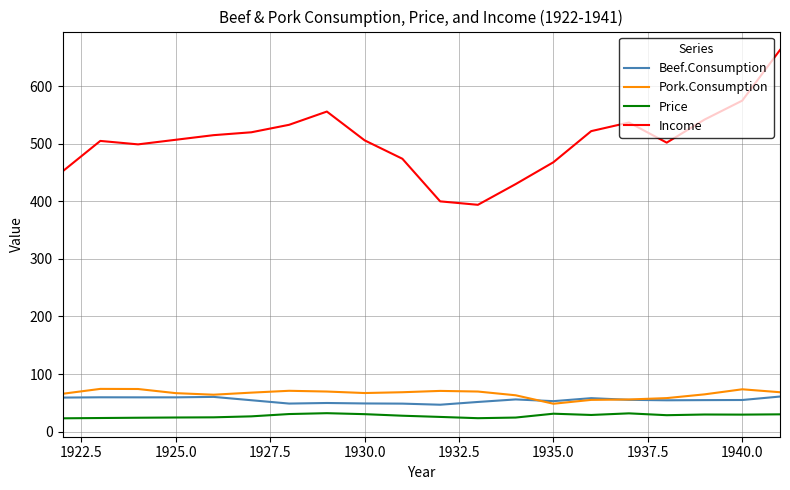

Which series has the widest spread of values?

Income